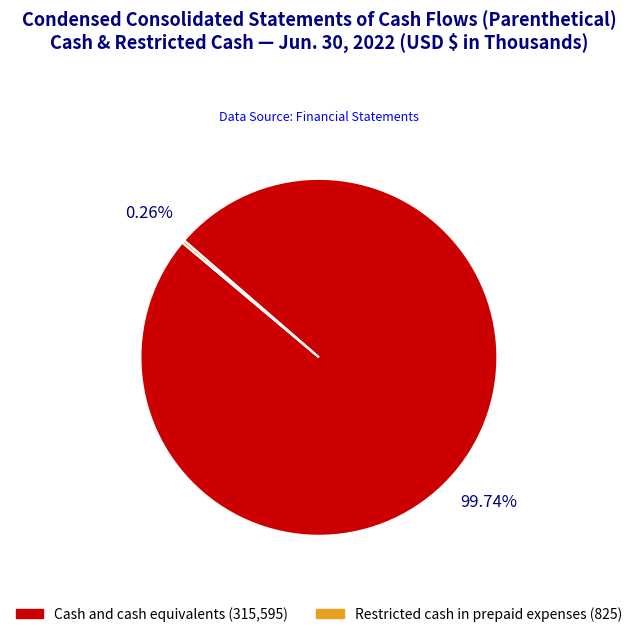

Does any single category account for the majority?

Yes